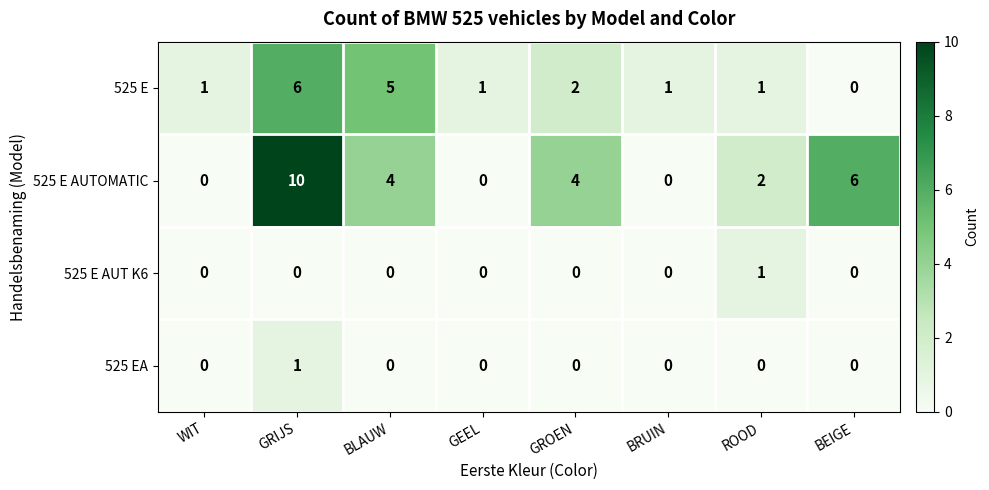

Count the number of categories in the chart.

8